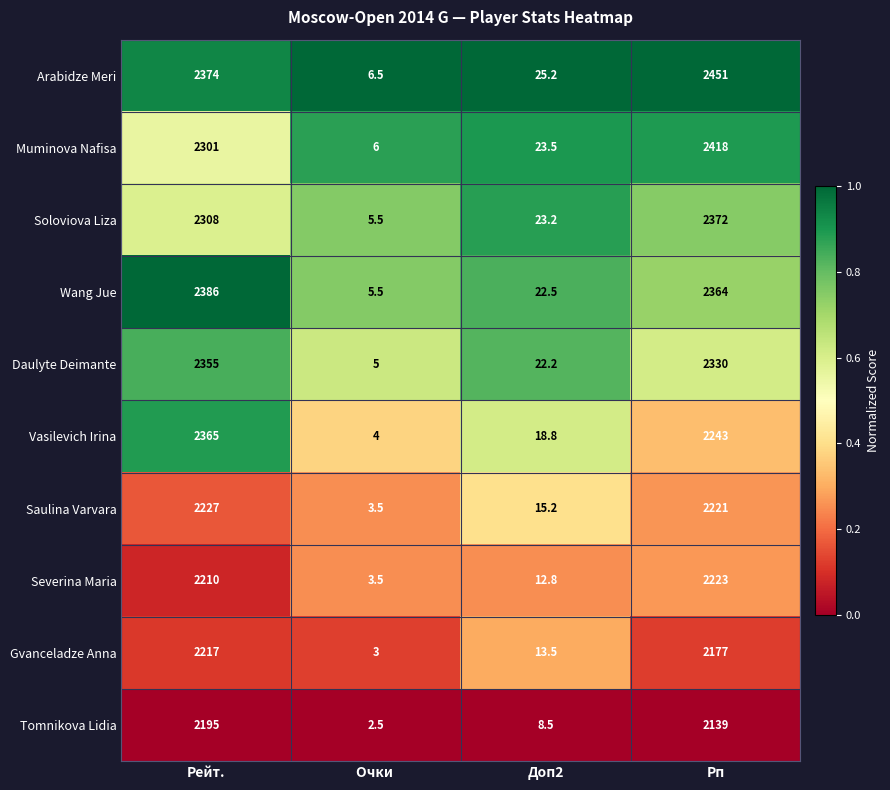

Which series changed the most between Доп2 and Рп?

Arabidze Meri